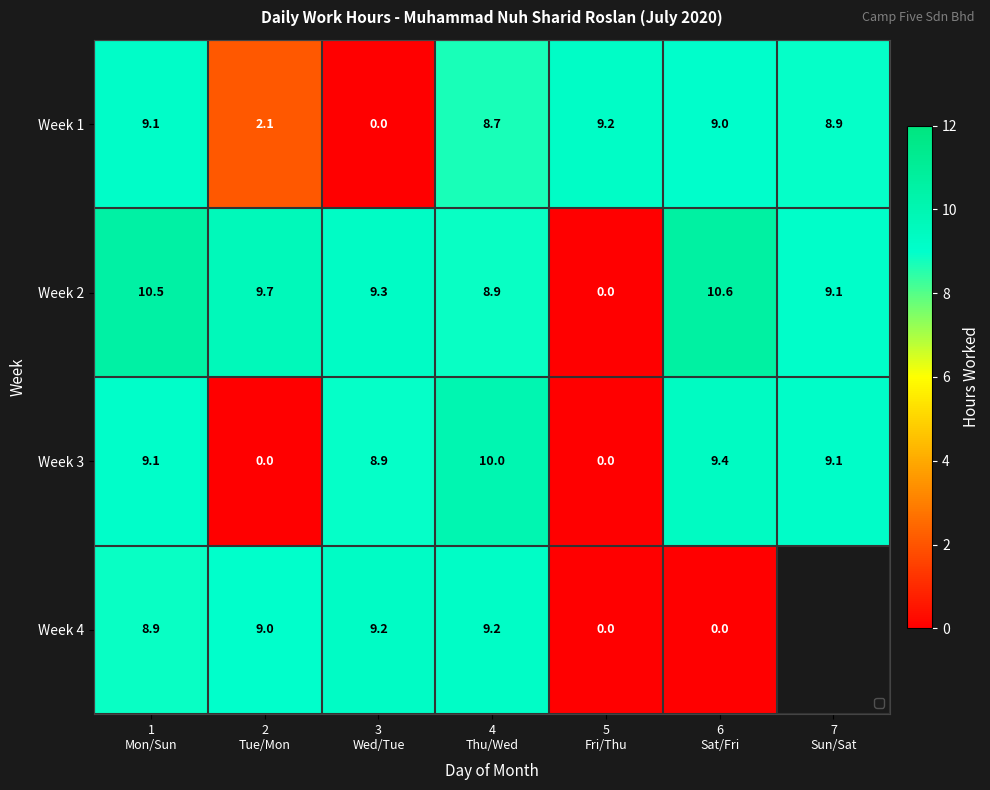

What is the total value across all series at 6
Sat/Fri?

29.0